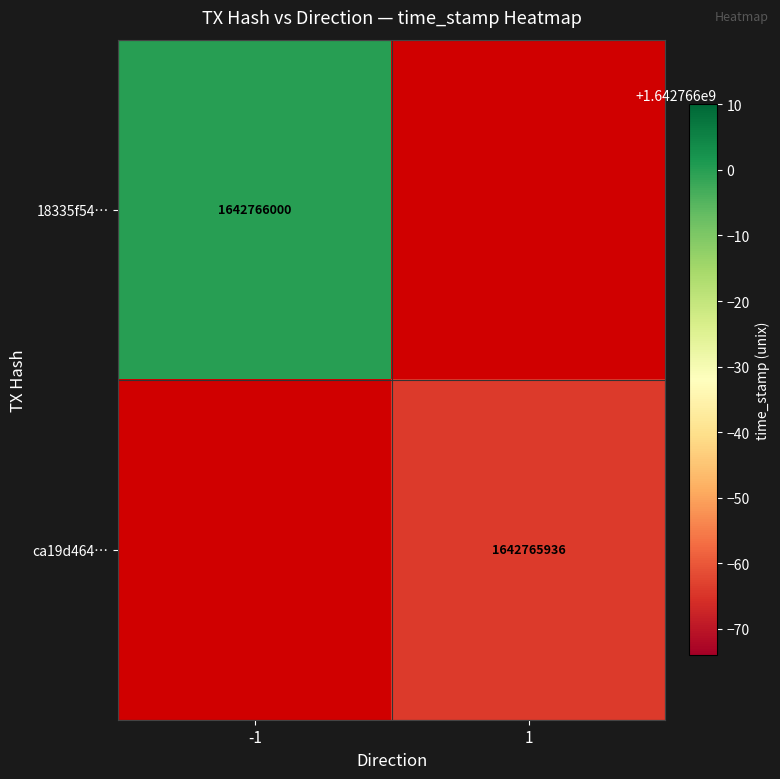

What is the sum of the 18335f54a48d8a6df6759792cdf5333d4ebdbce values at direction and time_stamp?

1642765999